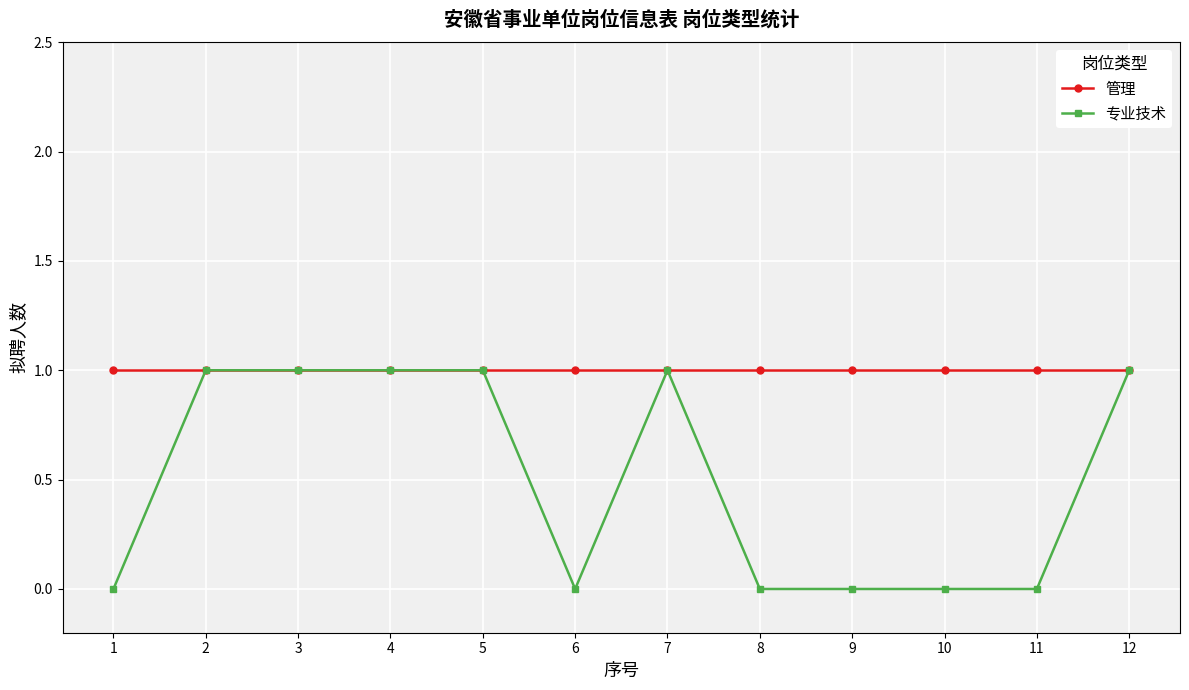

Reading left to right, transcribe all the data shown in this chart.

管理: 1=1	2=1	3=1	4=1	5=1	6=1	7=1	8=1	9=1	10=1	11=1	12=1
专业技术: 1=0	2=1	3=1	4=1	5=1	6=0	7=1	8=0	9=0	10=0	11=0	12=1